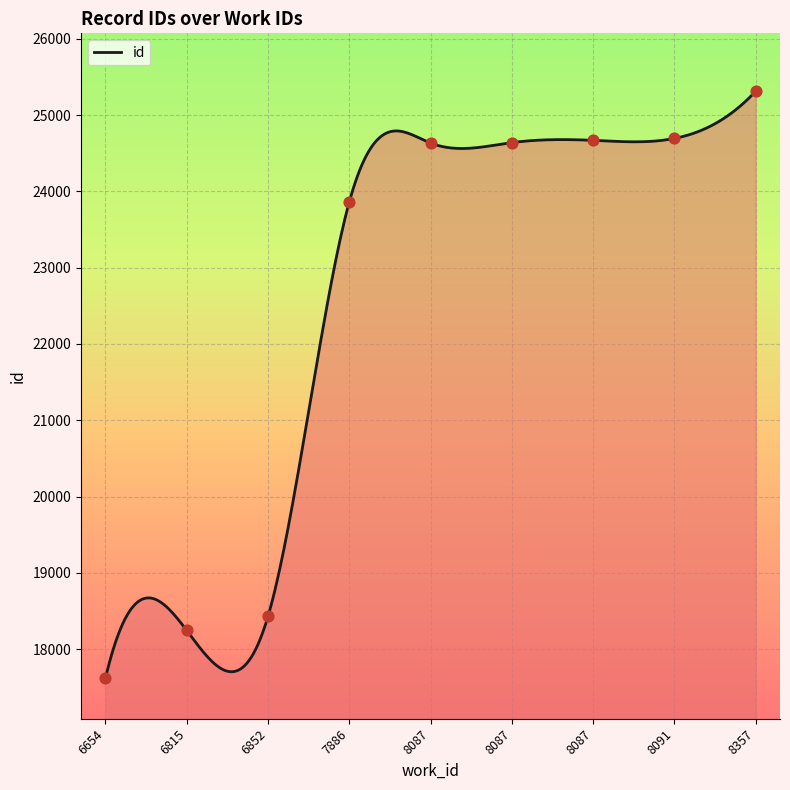

What is the change in value from 8087 to 8357?

+673